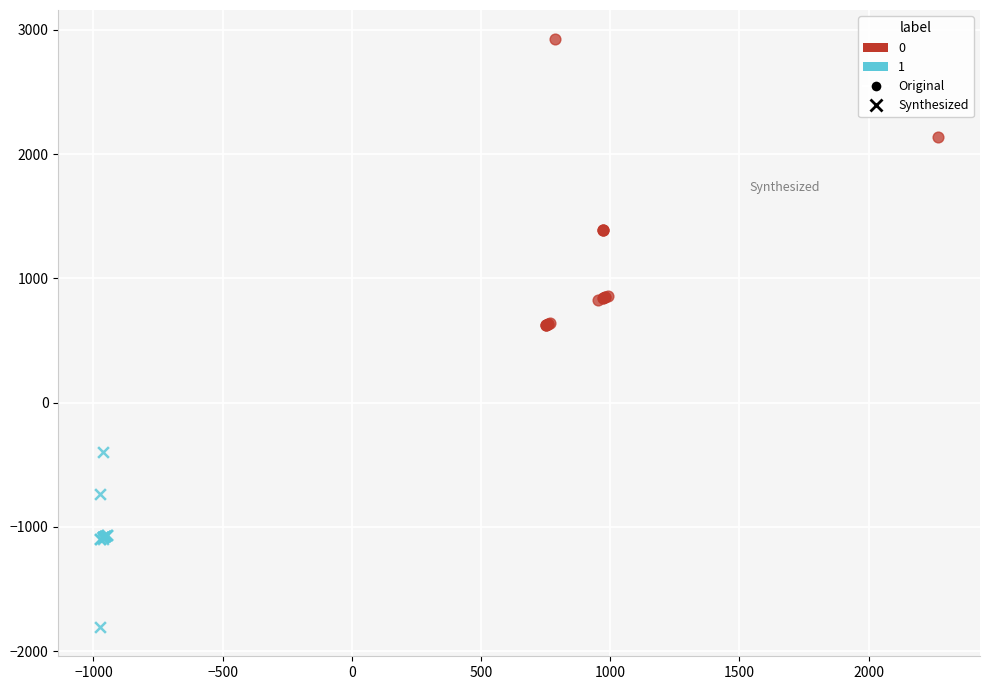

Which series reaches the minimum Y coordinate?

Synthesized